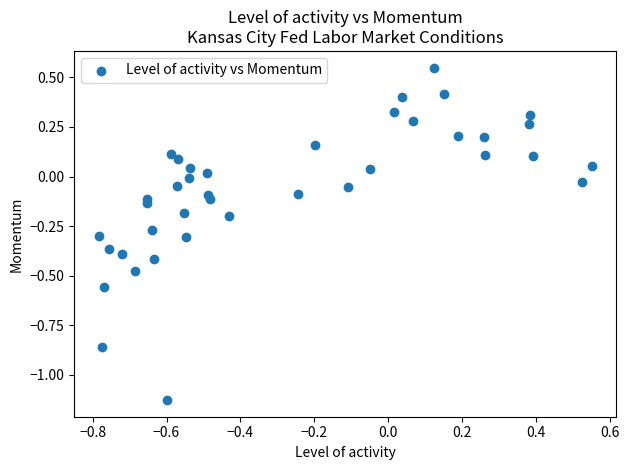

What is the range of X values (max minus min)?

1.3